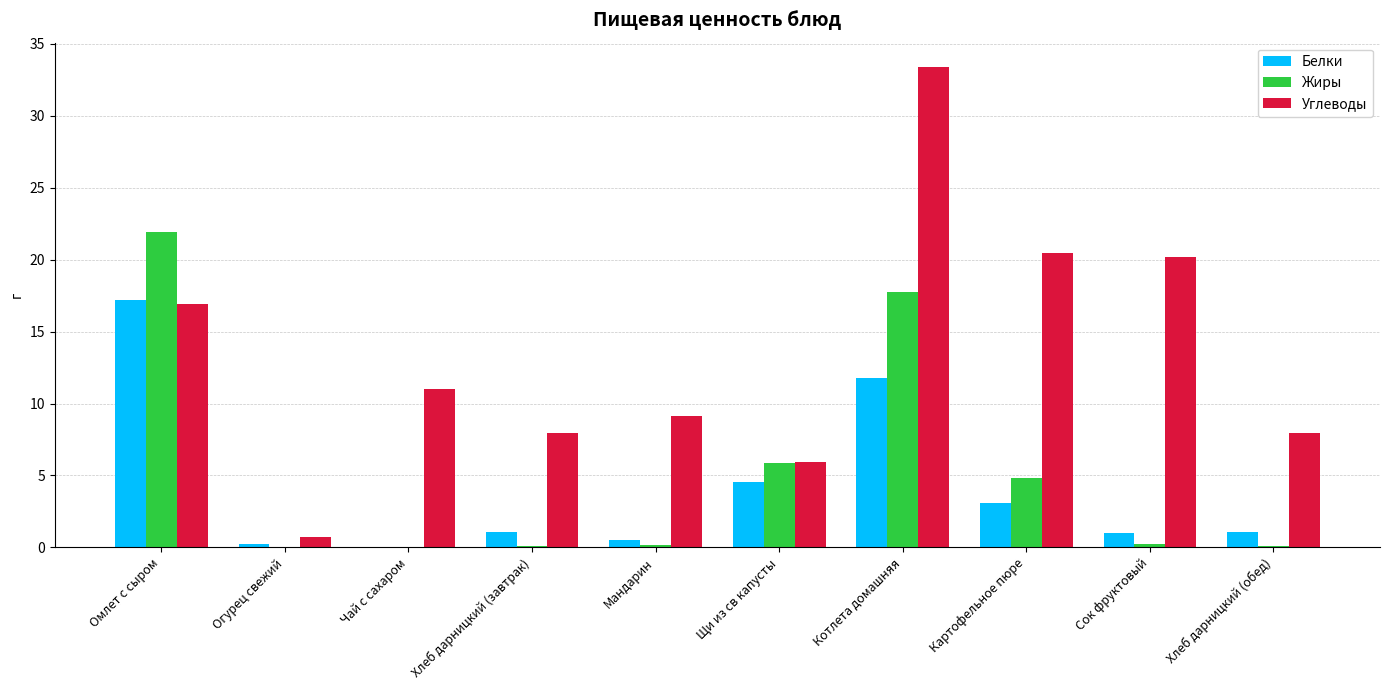

Is it true that Белки equals 1.2 at Картофельное пюре?

False